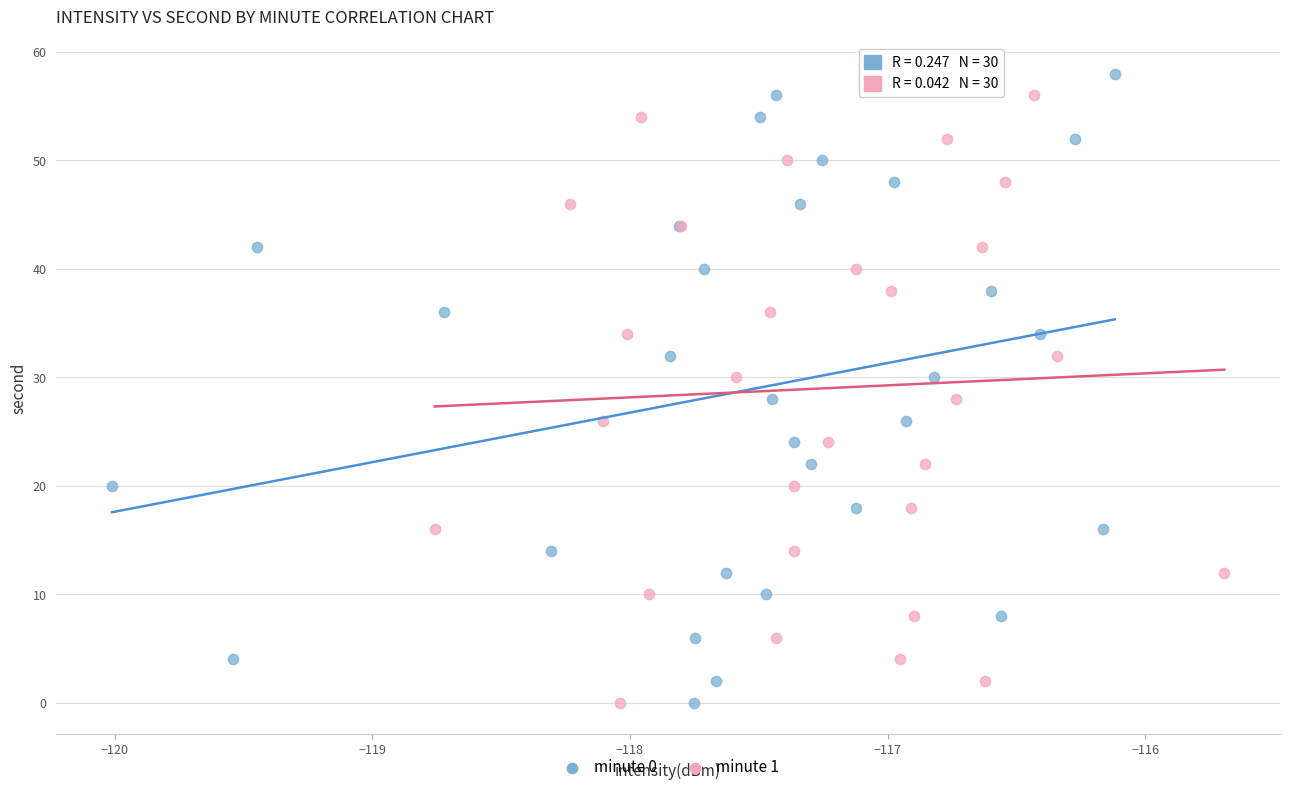

What are all the series names shown in the legend?

minute 0, minute 1